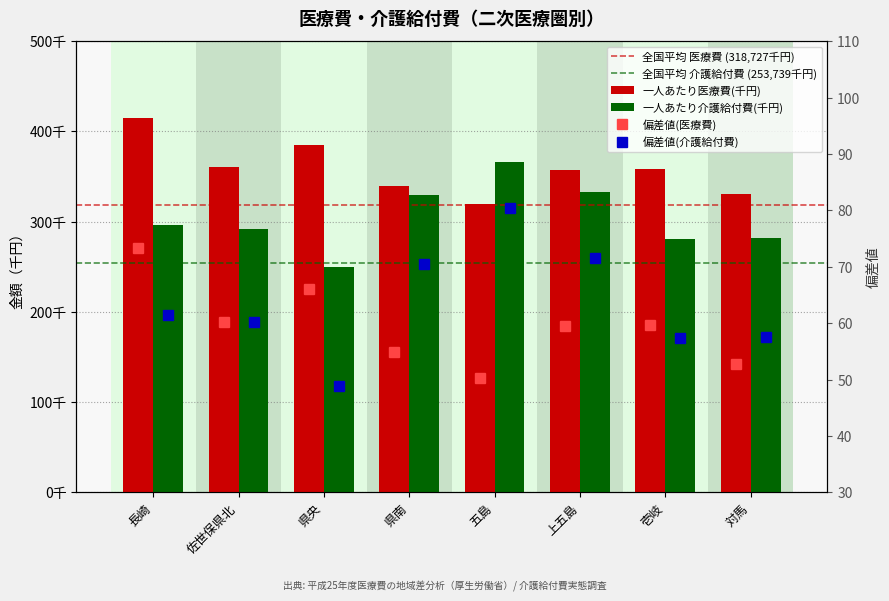

What is the difference between the highest and lowest values at 五島?

46417.2